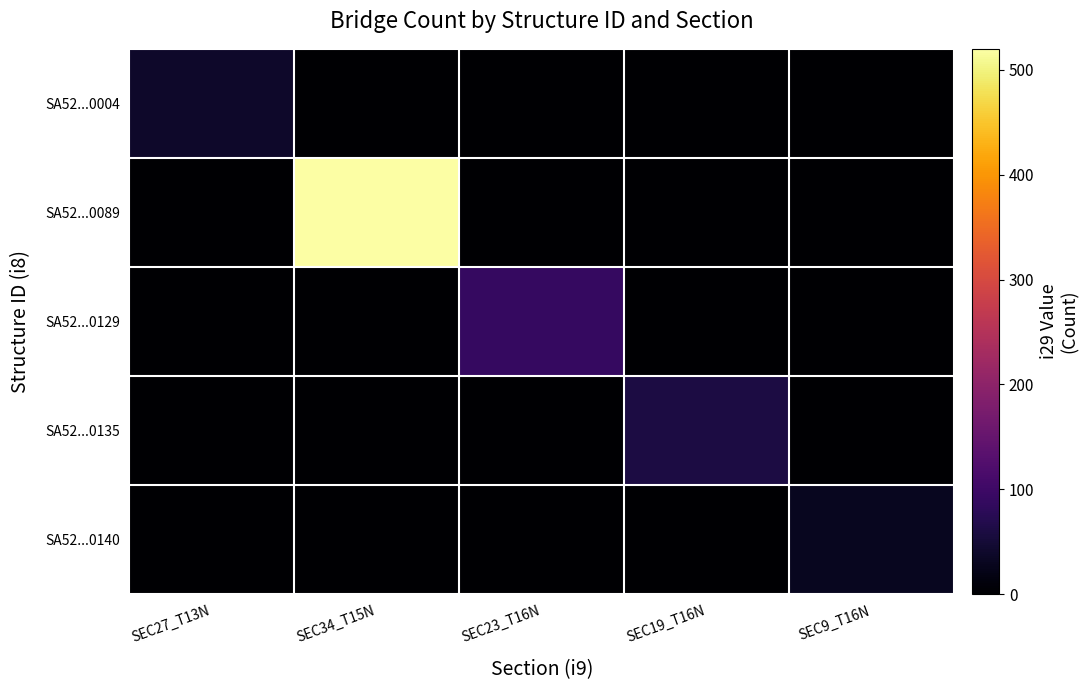

Which series has the largest total across all categories?

SA52...0089